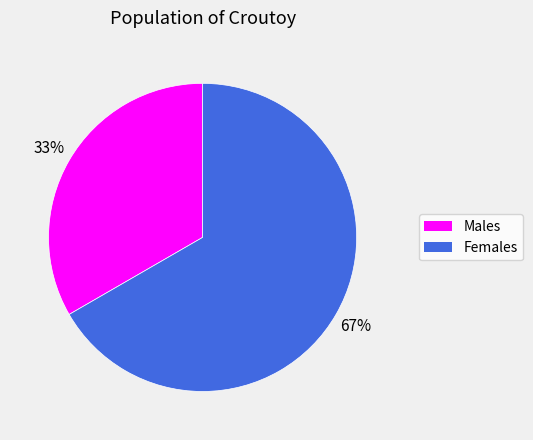

Is there any slice that represents more than half of the pie?

Yes